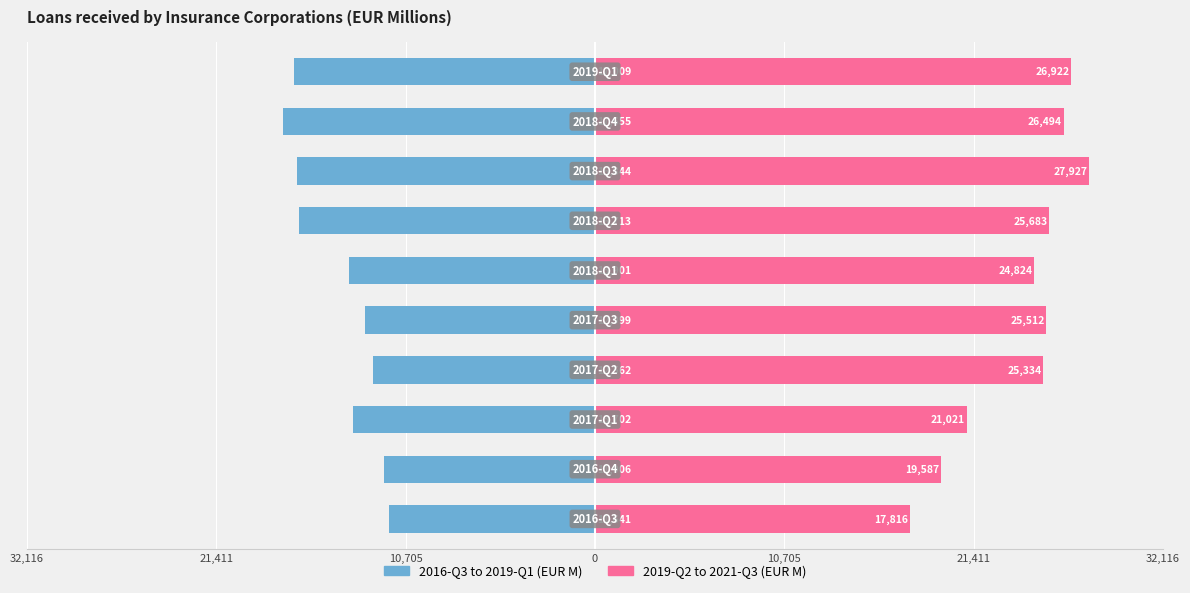

How many data points in 2019-Q2 to 2021-Q3 are less than 25511?

5